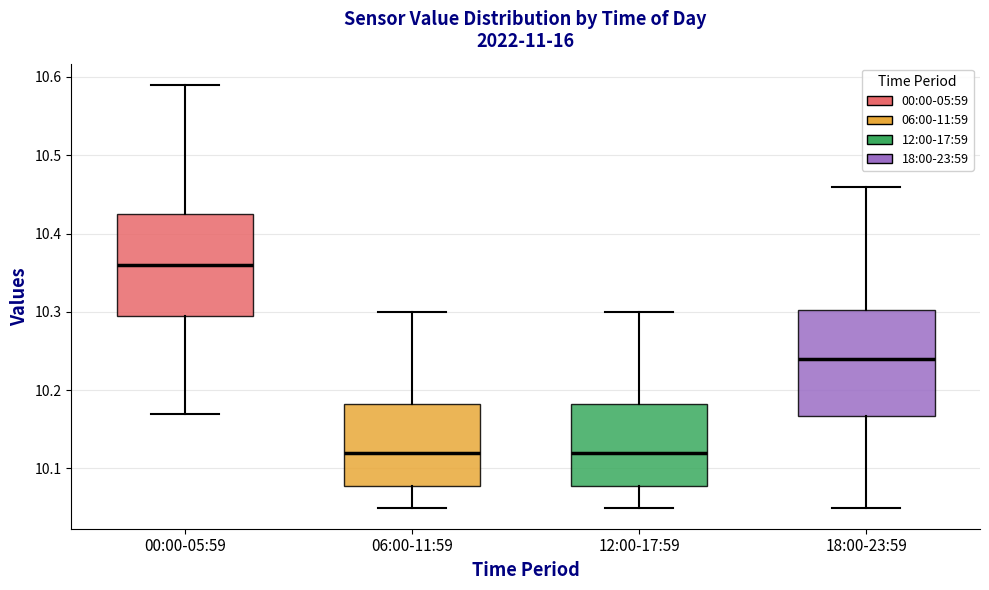

Where is the lower edge of the box for 12:00-17:59 on the y-axis? The values are not printed on the chart, so give them approximately, as read against the axis.

10.08